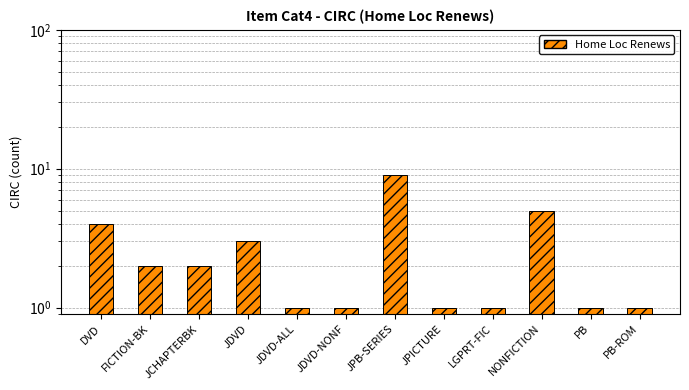

Which label corresponds to the smallest value in the chart?

JDVD-ALL